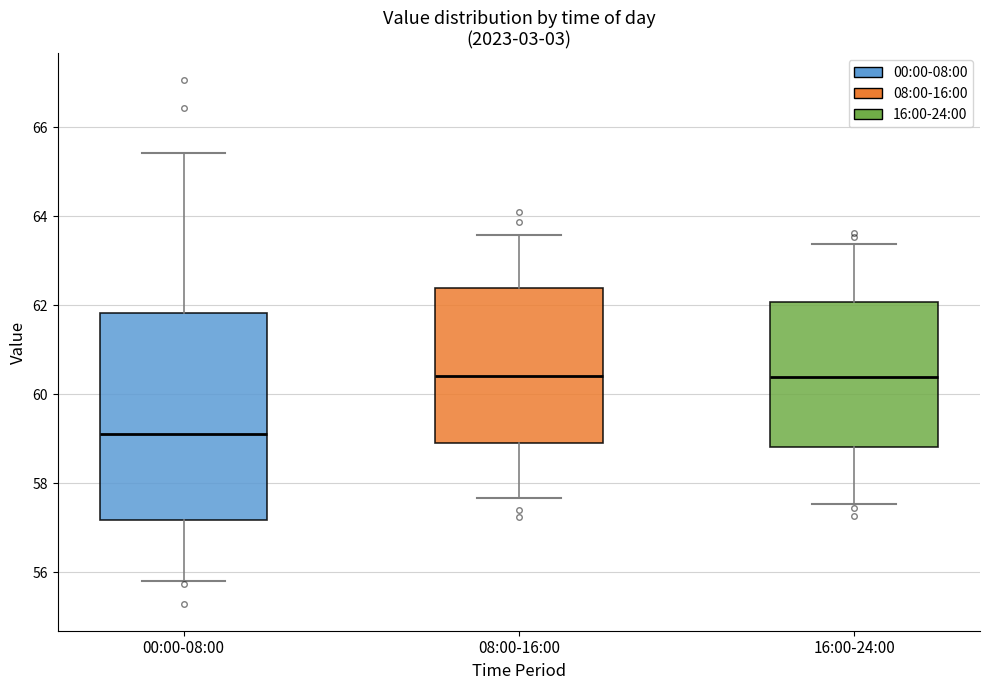

Which box is the tallest, from its lower edge to its upper edge?

00:00-08:00